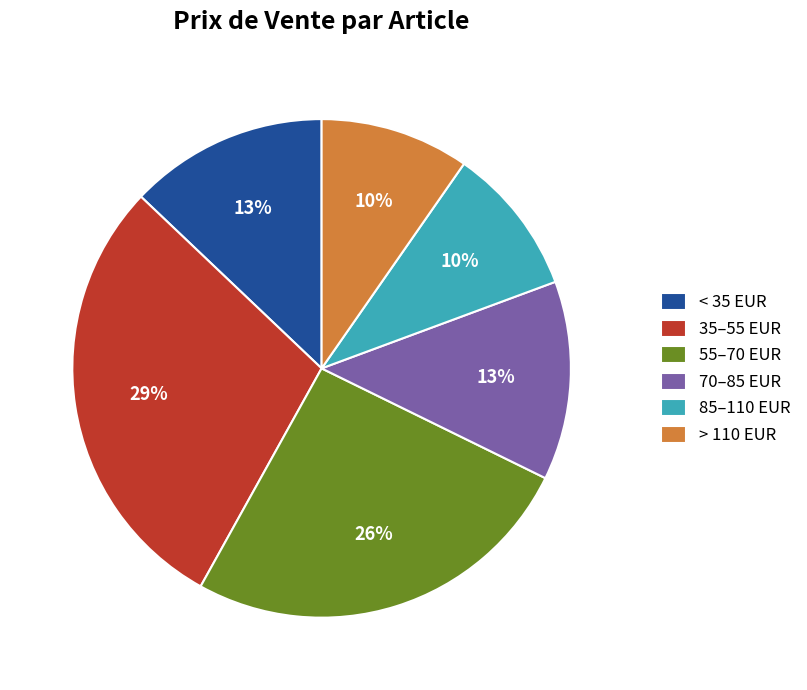

How many slices are in this pie chart?

6